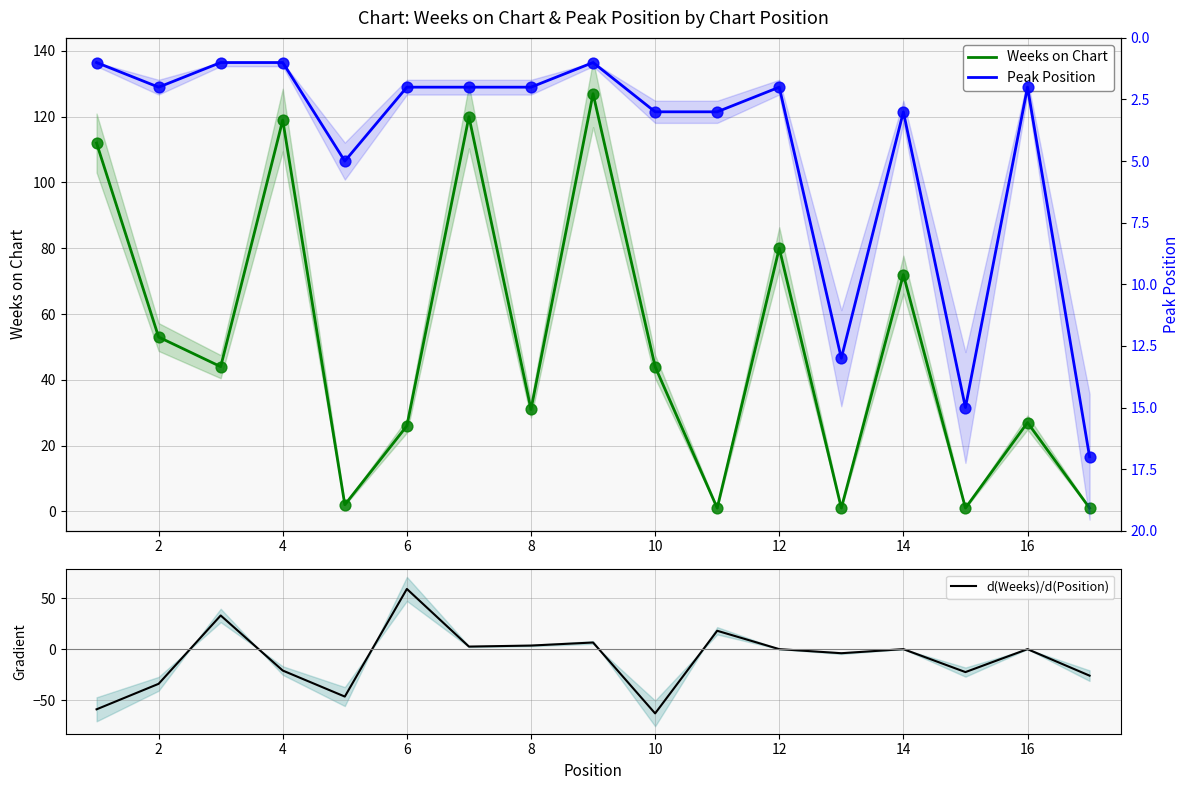

What is the minimum value for d(Weeks)/d(Position)?

-63.0